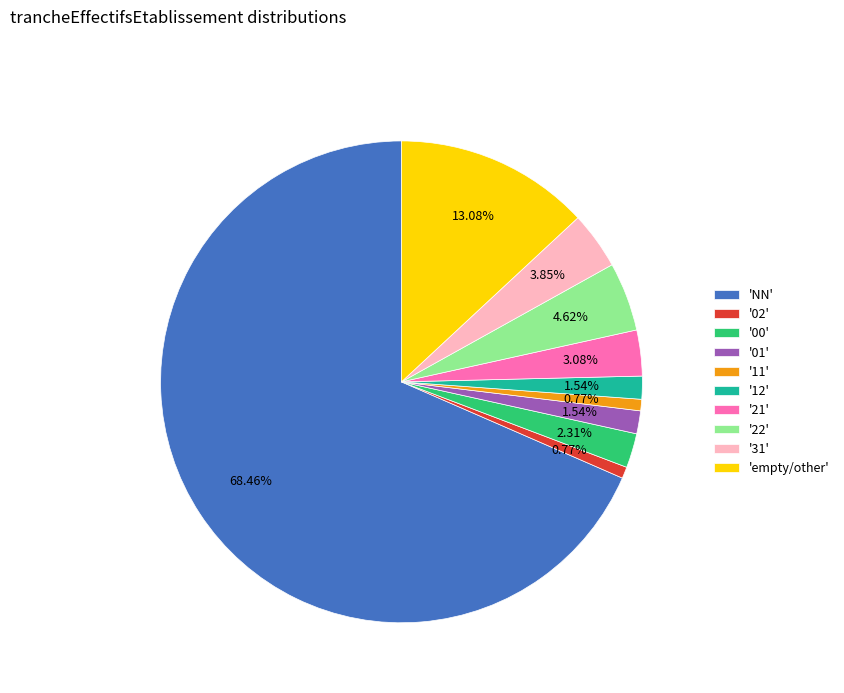

Count the number of slices in the pie.

10